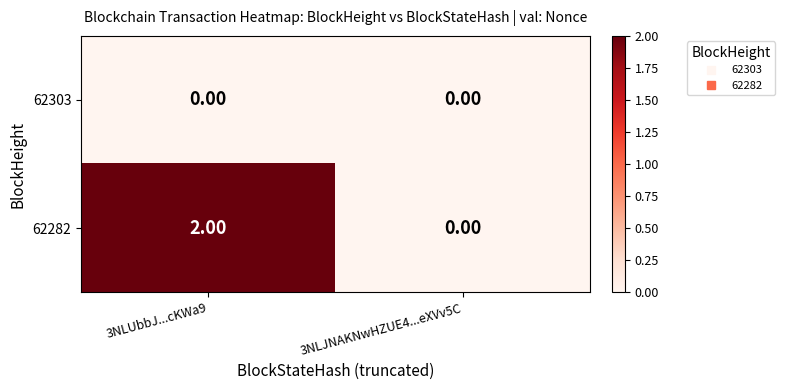

Between 3NLUbbJ...cKWa9 and 3NLJNAKNwHZUE4...eXVv5C, which series saw the biggest shift?

62282